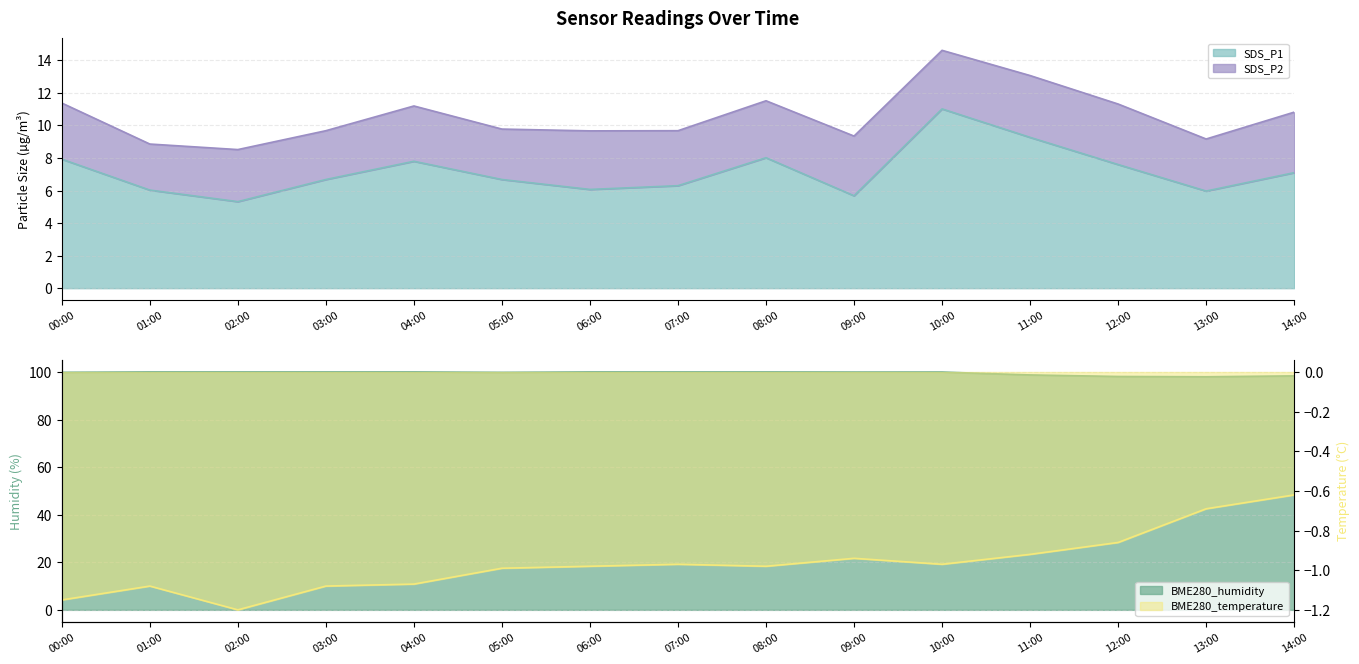

True or false: SDS_P1 and BME280_temperature intersect in this chart.

False